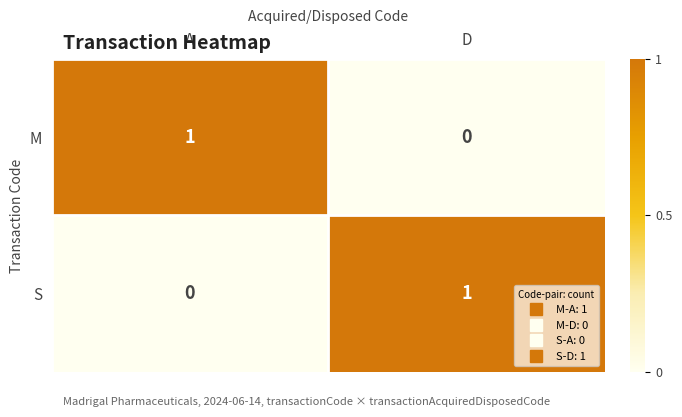

Is the value of M at D greater than the value of S at D?

No